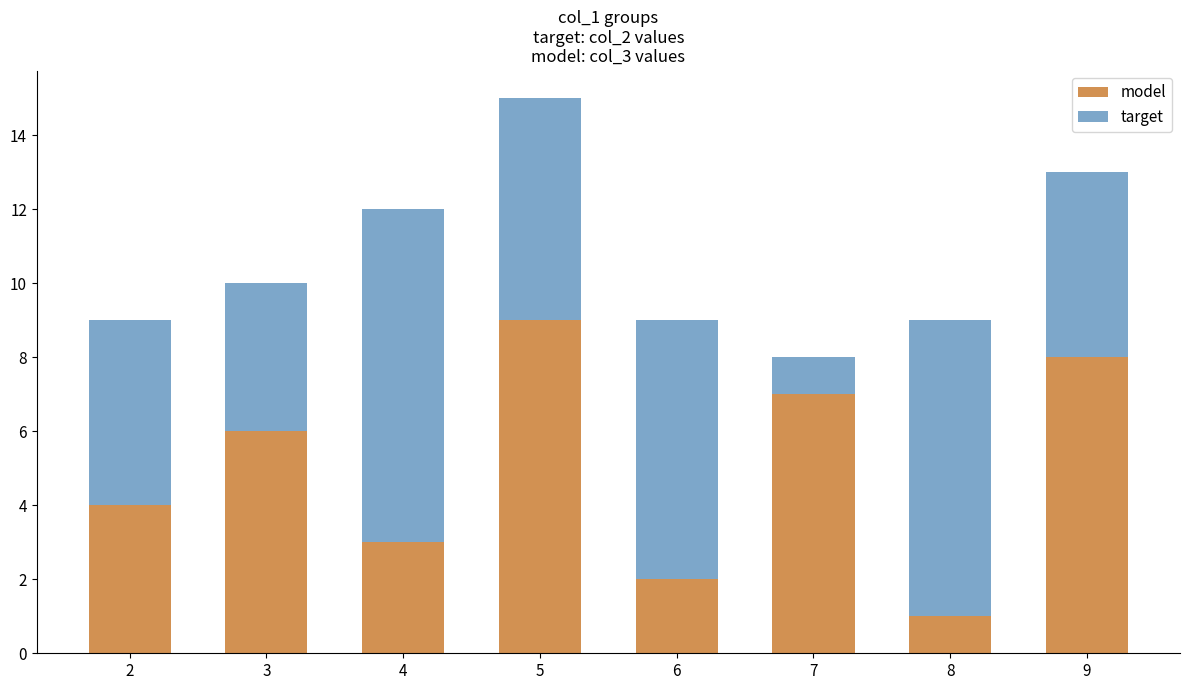

The model series shows 3 at 4. True or false?

True